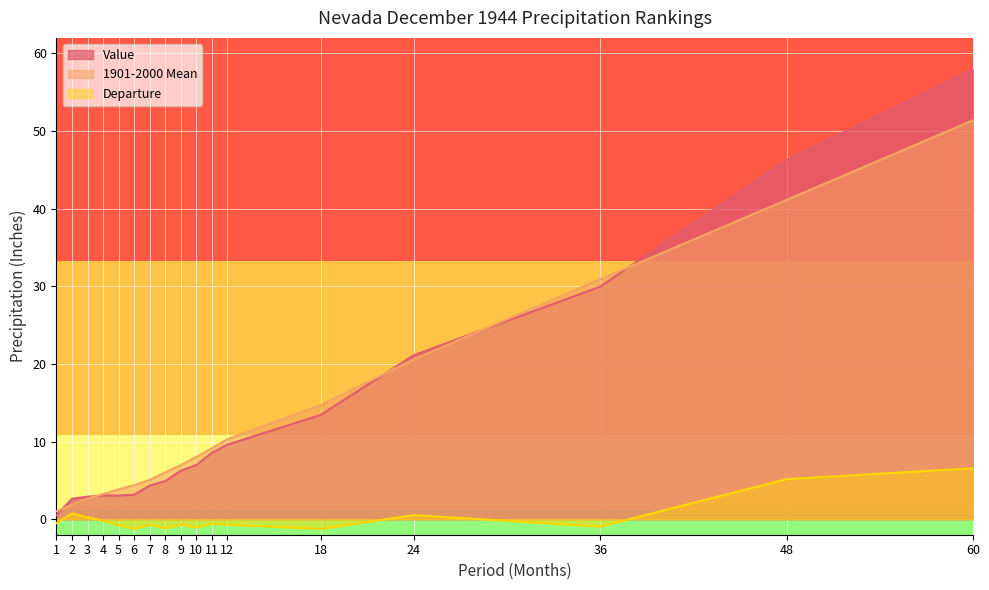

Where does the 1901-2000 Mean series first go above 6?

8